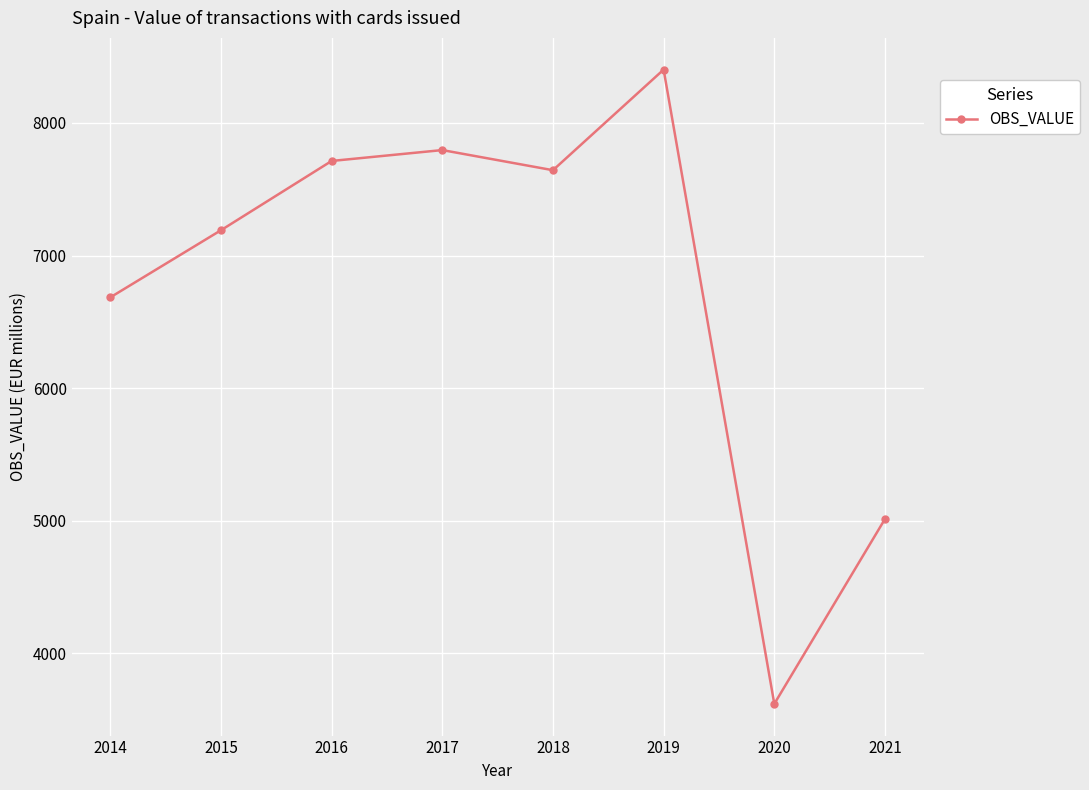

Which category has the highest value across all series?

2019